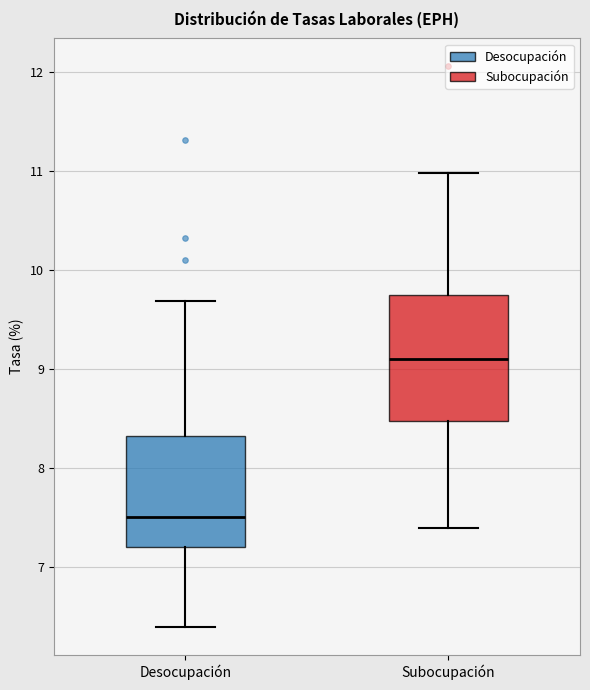

Reading left to right, read every box against the y-axis: the position of its median line, the range the box covers, and the ends of its whiskers. The values are not printed on the chart, so give them approximately, as read against the axis.

Desocupación: median 7.5, box 7.2 to 8.3, whiskers 6.4 to 9.7
Subocupación: median 9.1, box 8.5 to 9.8, whiskers 7.4 to 11.0